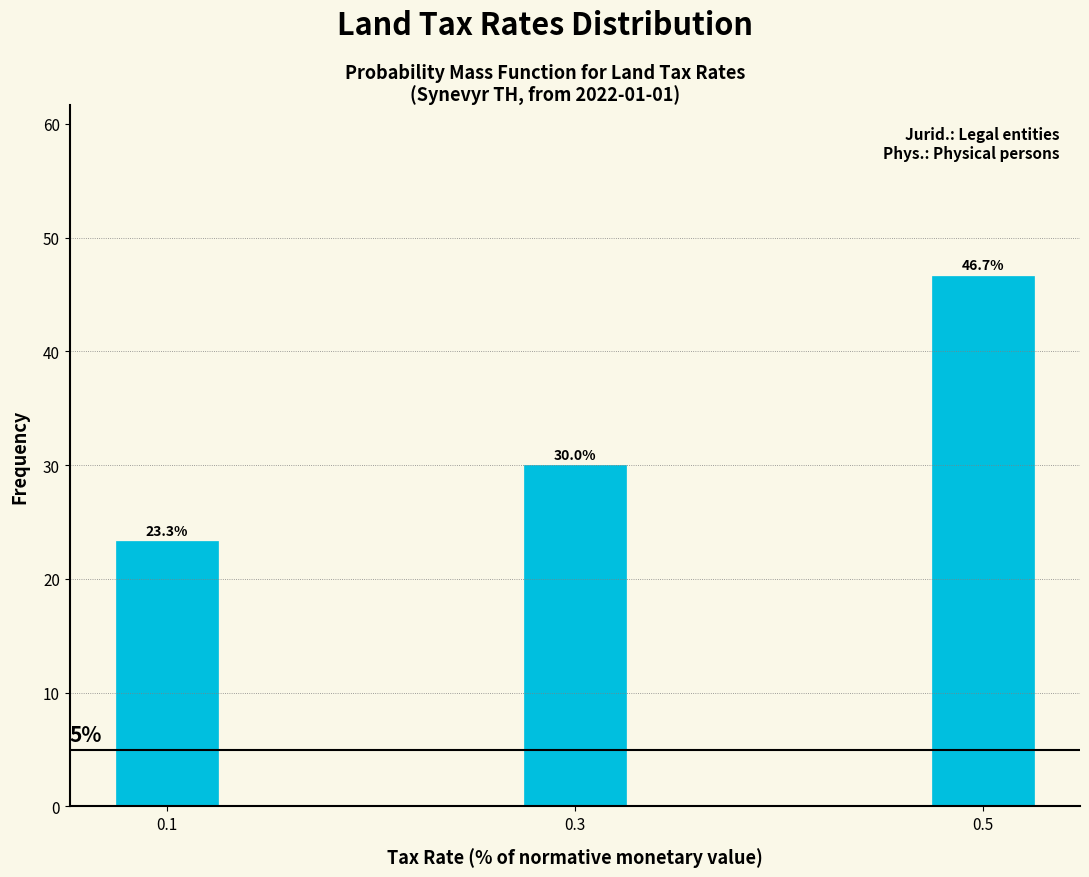

Reading left to right, transcribe all the data shown in this chart.

23.3	30.0	46.7